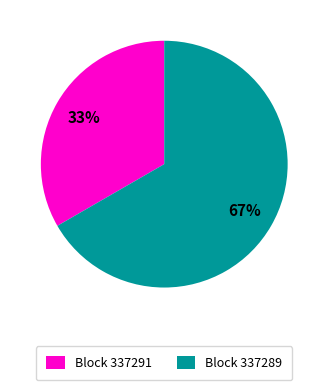

Which category accounts for the majority?

Block 337289